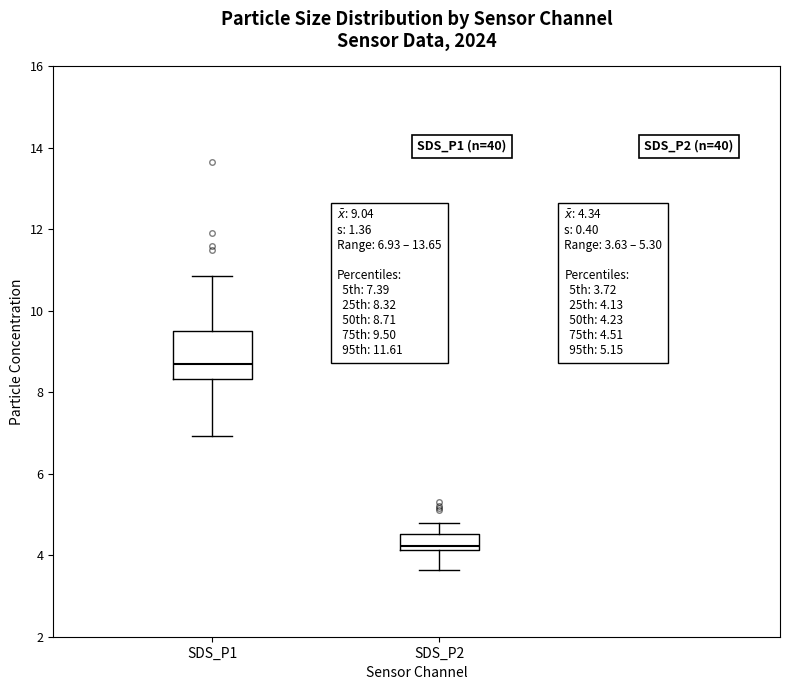

Which box has the lowest median line?

SDS_P2